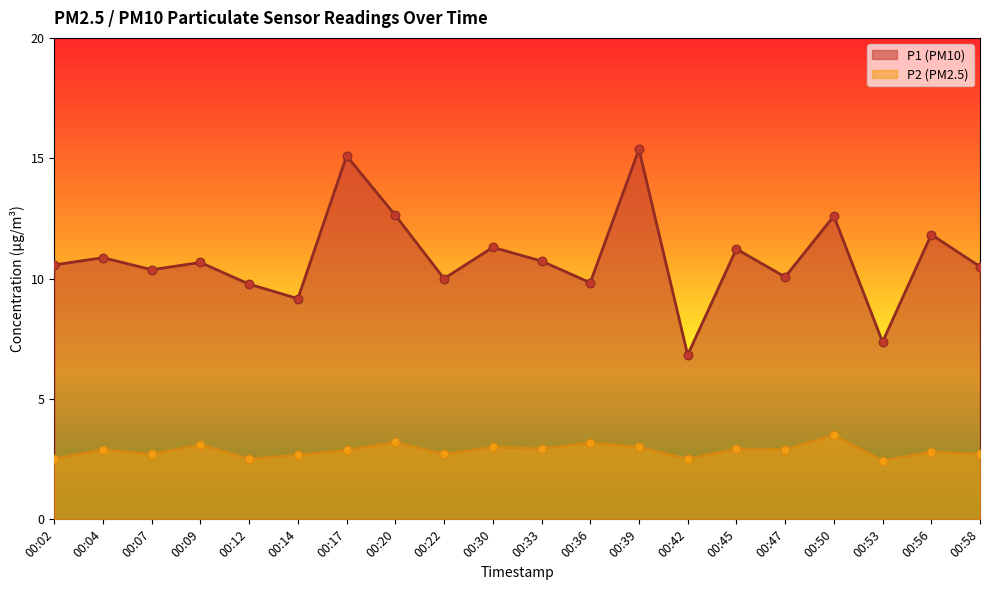

Which series contains the highest Y value?

P1